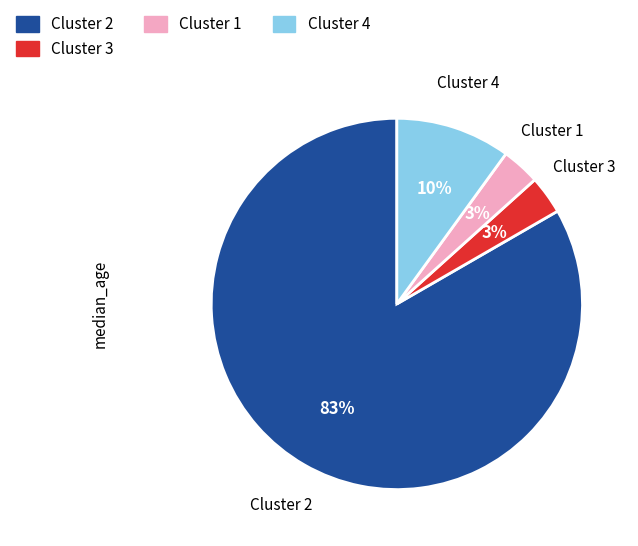

Do Cluster 1 and Cluster 2 together represent more than half of the pie?

Yes